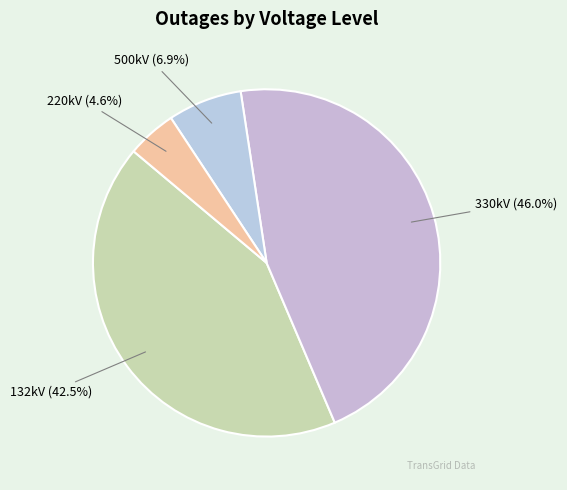

Count the number of slices in the pie.

4